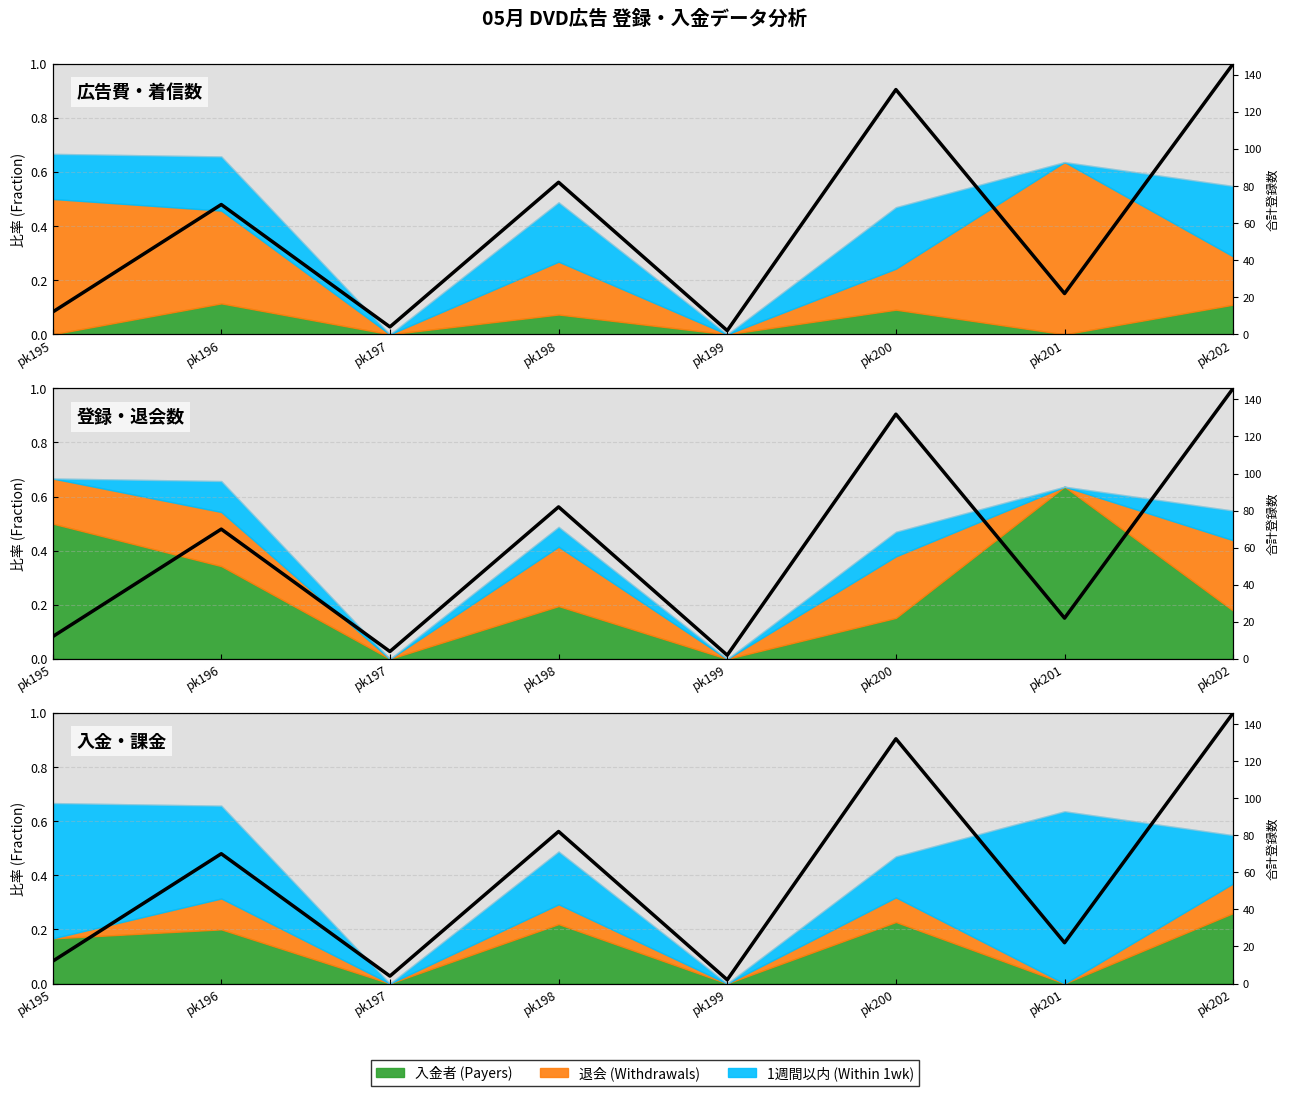

Reading left to right, transcribe all the data shown in this chart.

pk195=0.1	pk196=0.5	pk197=0.0	pk198=0.6	pk199=0.0	pk200=0.9	pk201=0.2	pk202=1.0